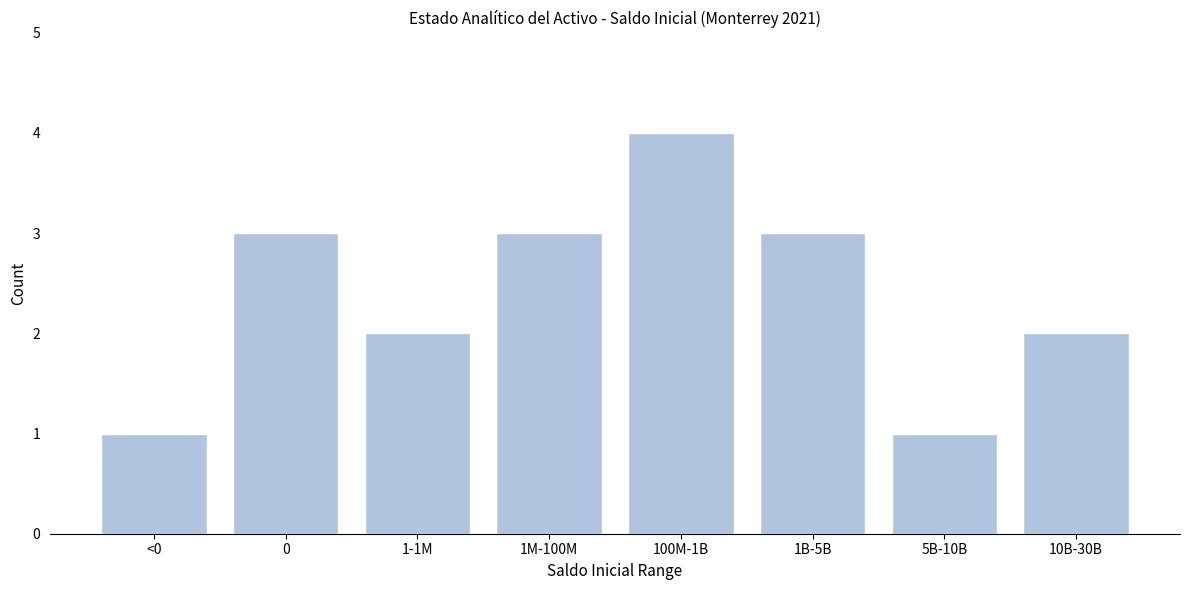

Reading left to right, list all the values displayed in this chart.

1	3	2	3	4	3	1	2